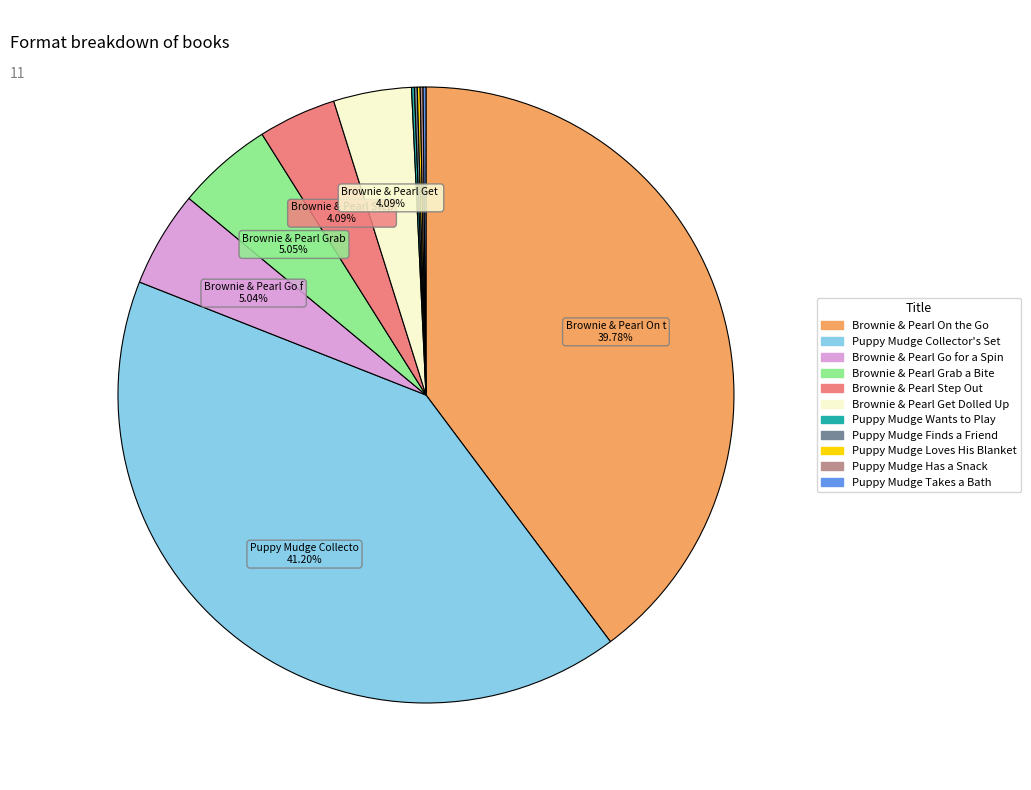

Is there any slice that represents more than half of the pie?

No